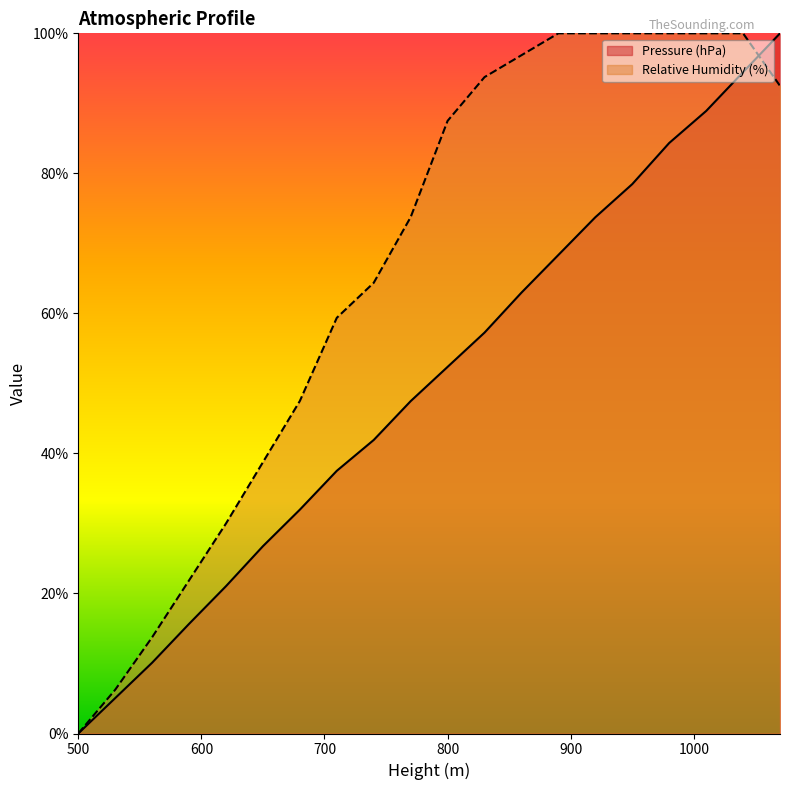

Where does the Relative Humidity (%) series first go above 87?

800